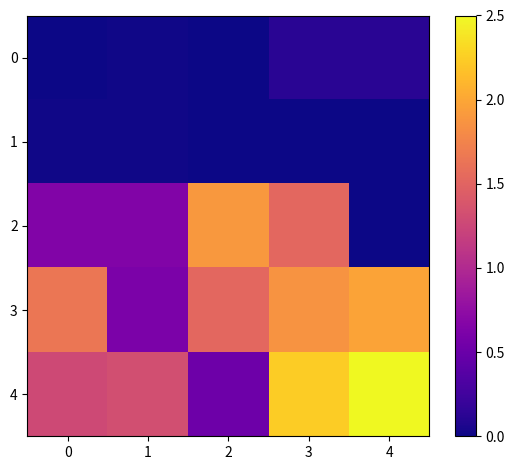

Reading left to right, transcribe all the data shown in this chart.

0: 0=0.0	1=0.0	2=0.0	3=0.1	4=0.1
1: 0=0.0	1=0.0	2=0.0	3=0.0	4=0.0
2: 0=0.6	1=0.7	2=1.9	3=1.5	4=0.0
3: 0=1.7	1=0.6	2=1.5	3=1.9	4=2.0
4: 0=1.3	1=1.3	2=0.5	3=2.2	4=2.5